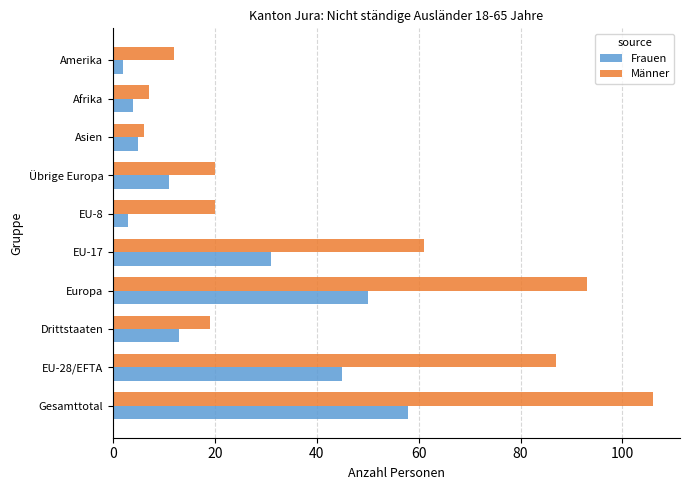

What is the highest value of the Männer series?

106